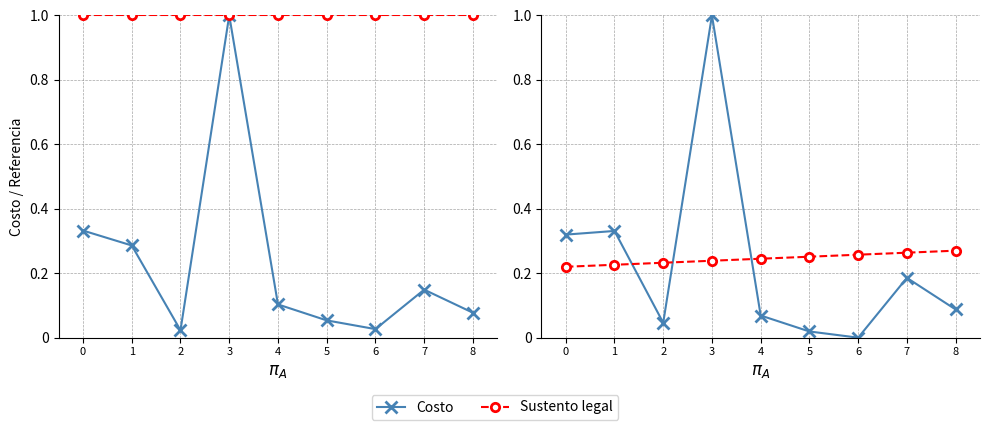

What is the value of the Sustento legal point at the 8th from the left?

1.0